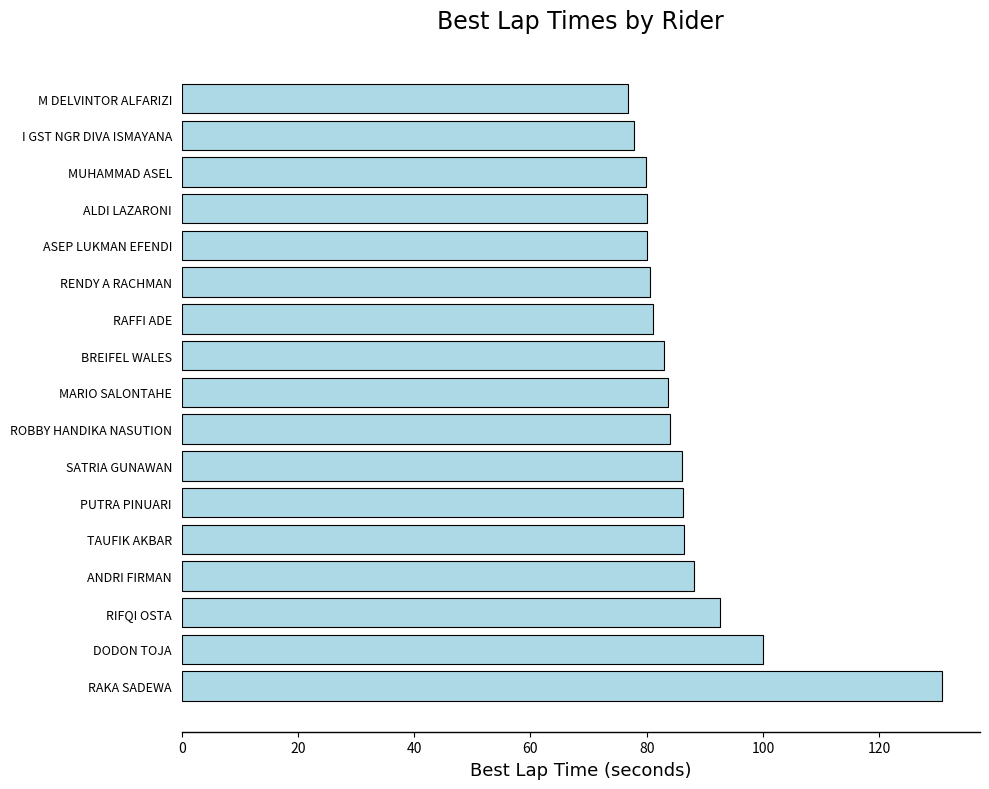

What is the minimum value shown in the chart?

76.7